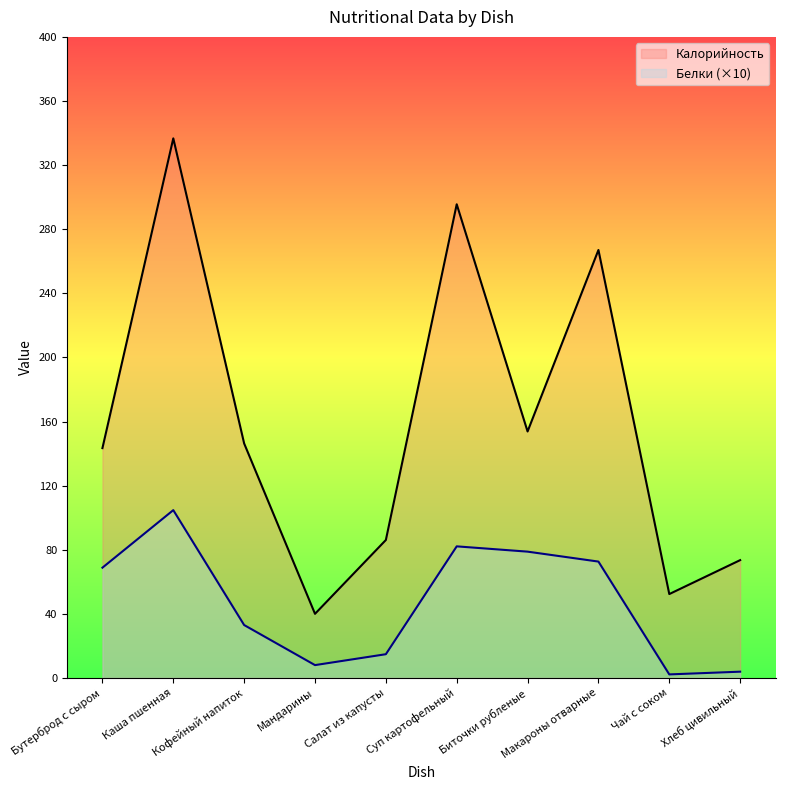

Where does the Калорийность series first go above 146?

Каша пшенная